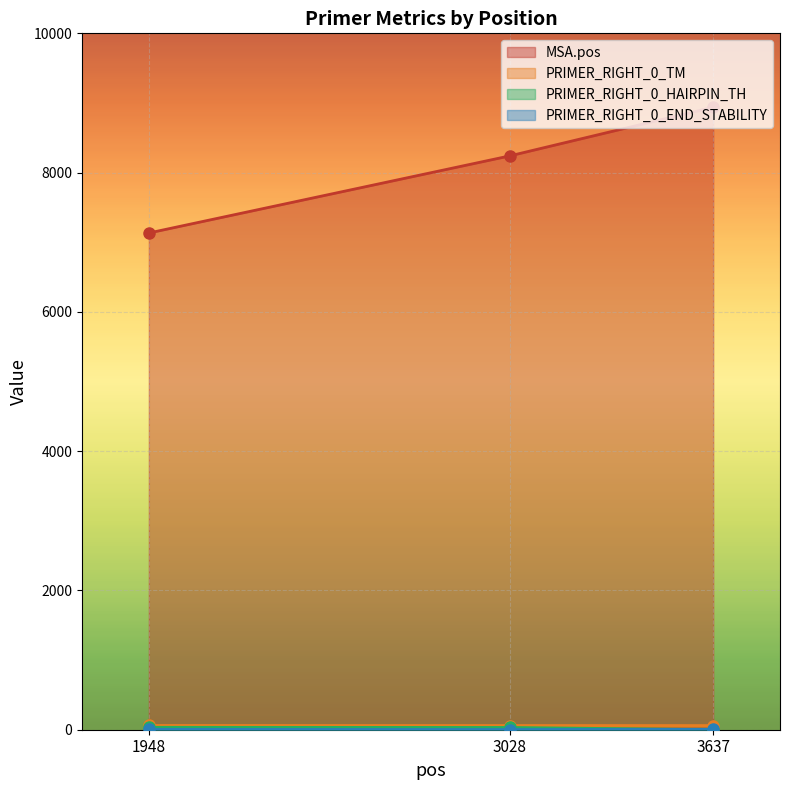

Does the chart display data point markers on the line(s)?

Yes